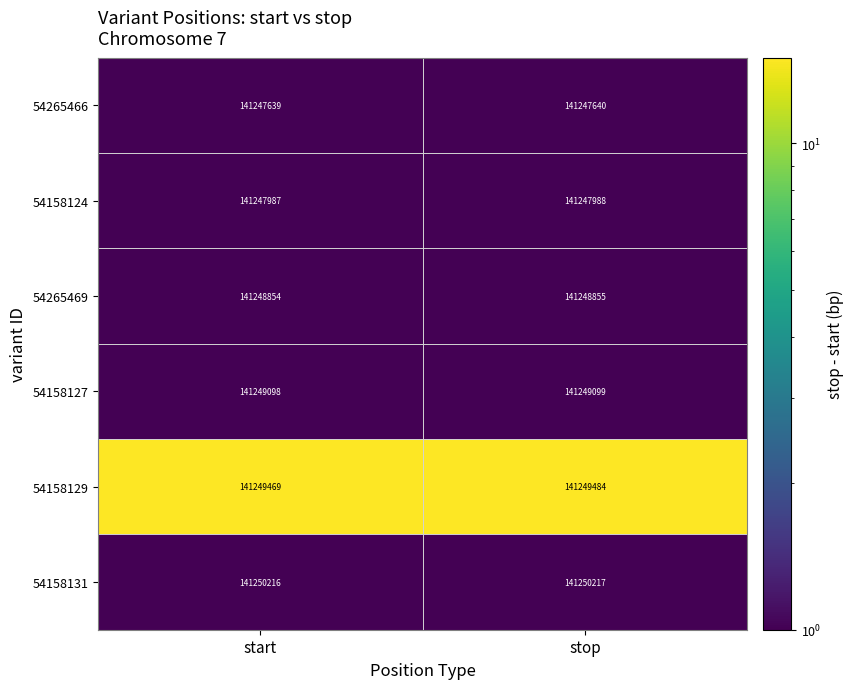

Between start and stop, which series saw the biggest shift?

54158129